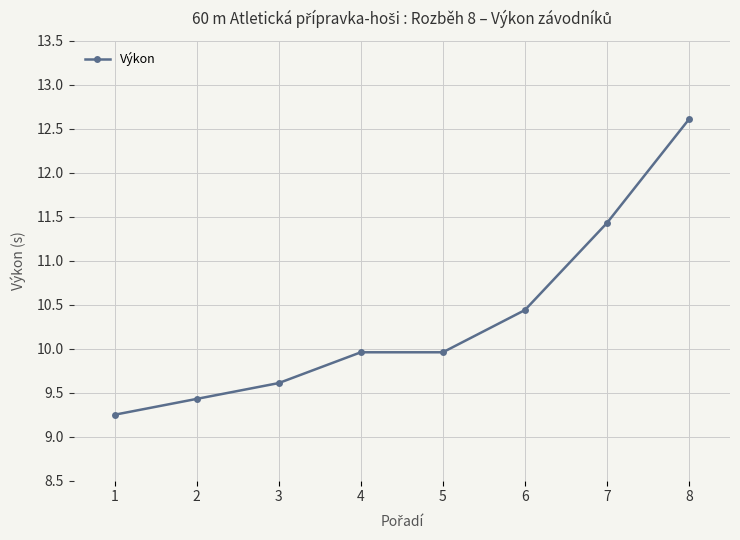

True or false: the data has more than 2 interior local peaks.

False